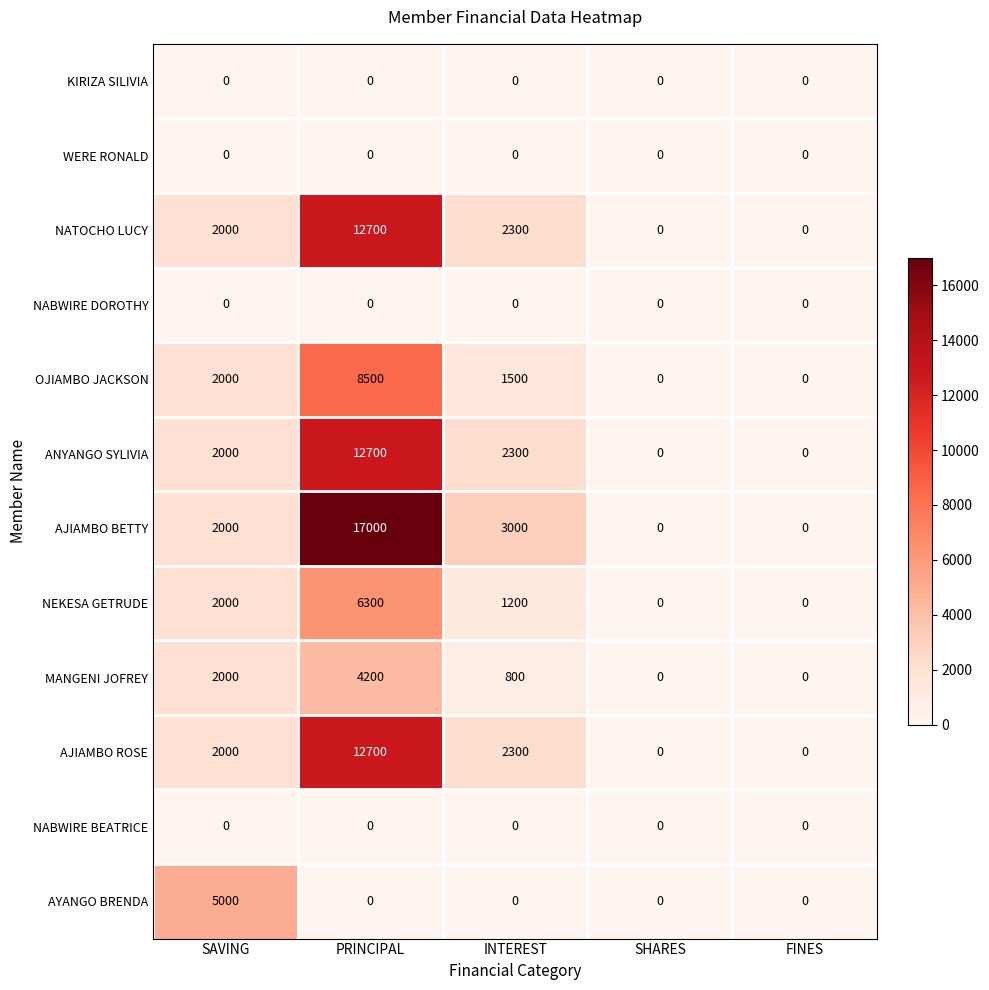

What is the maximum value for AJIAMBO BETTY?

17000